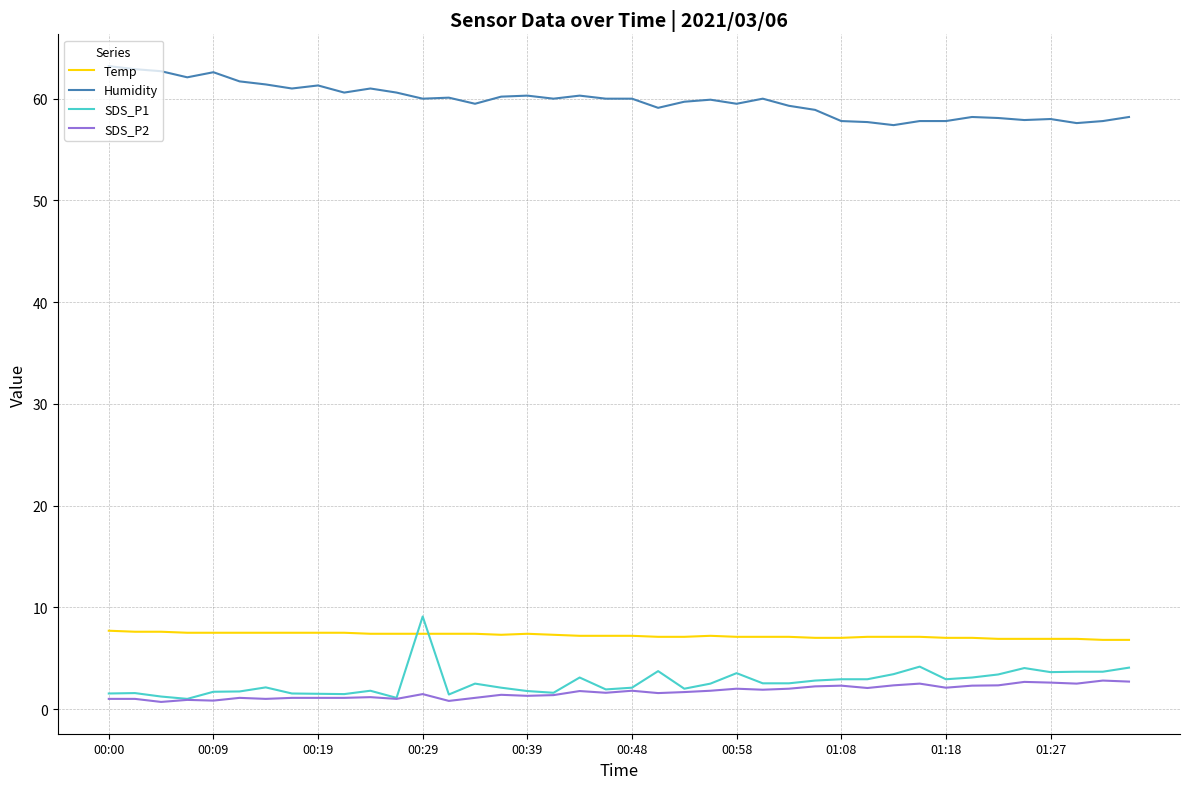

True or false: Temp and Humidity intersect in this chart.

False